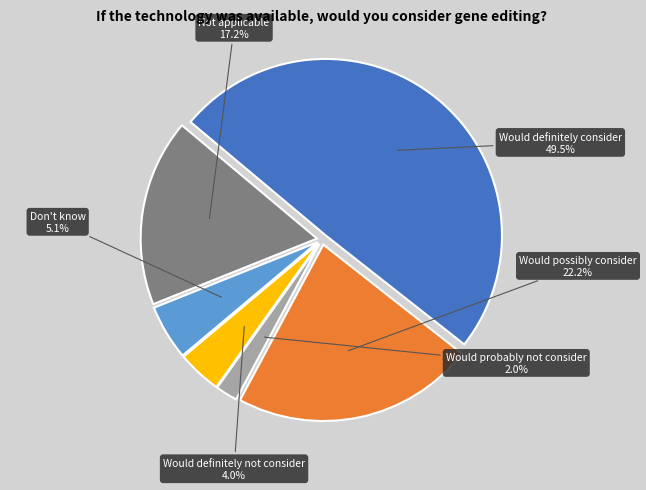

Rank the categories by value from lowest to highest.

Would probably not consider, Would definitely not consider, Don't know, Not applicable, Would possibly consider, Would definitely consider